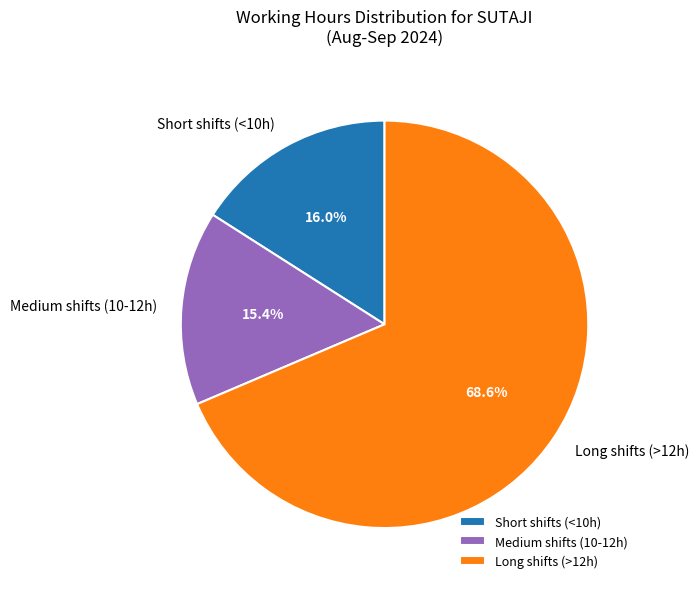

Which slice is the smallest?

Medium shifts (10-12h)